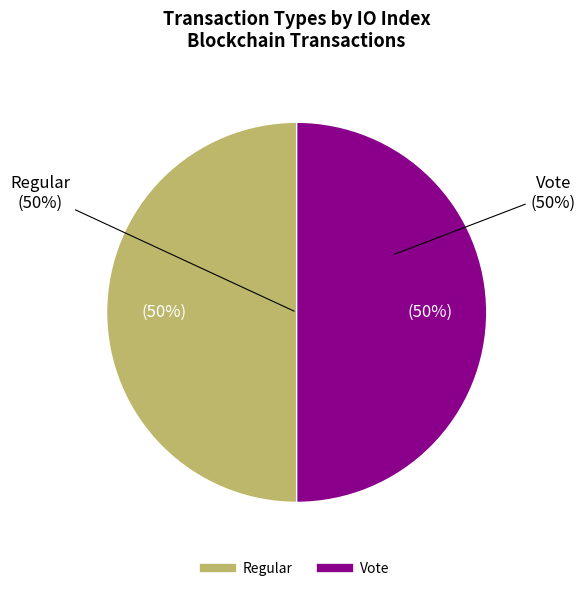

What is the smallest slice in the pie chart?

Regular (io_index=0)